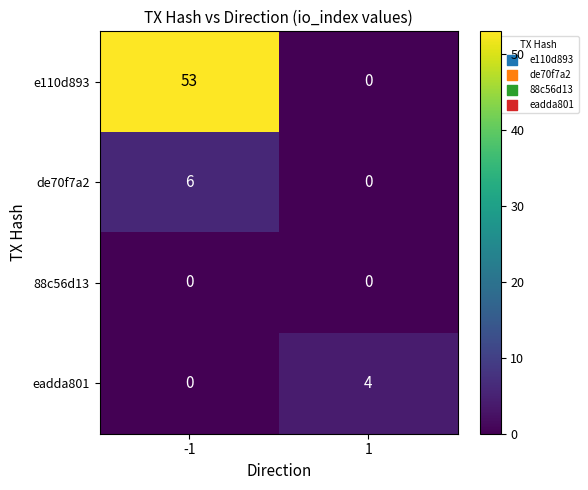

At which category is the sum across all series the highest?

-1